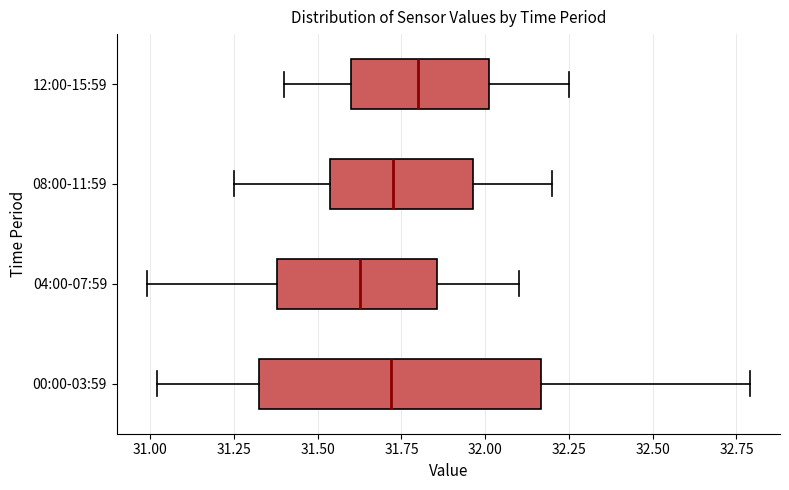

Which box's median line is the furthest to the left?

04:00-07:59